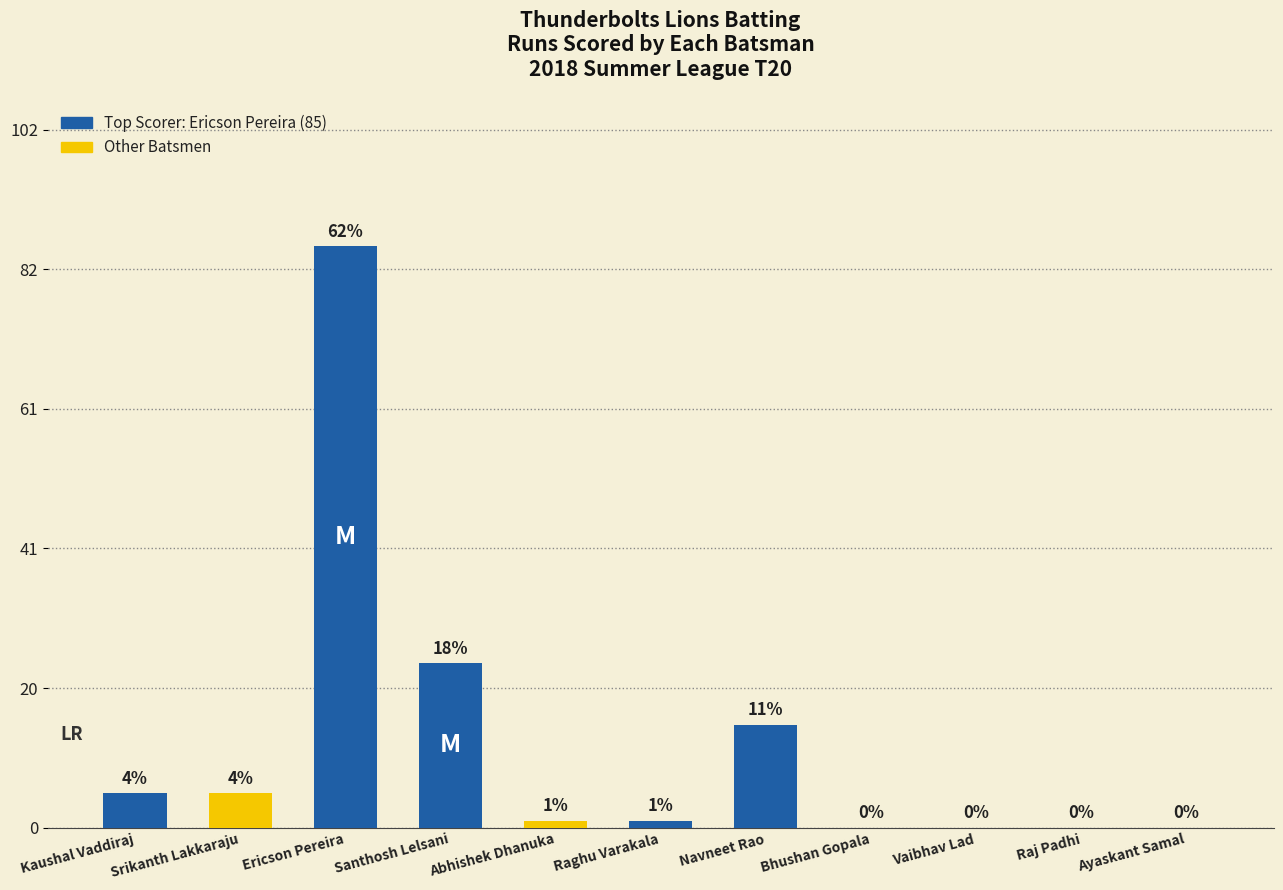

What is the greatest value displayed?

85